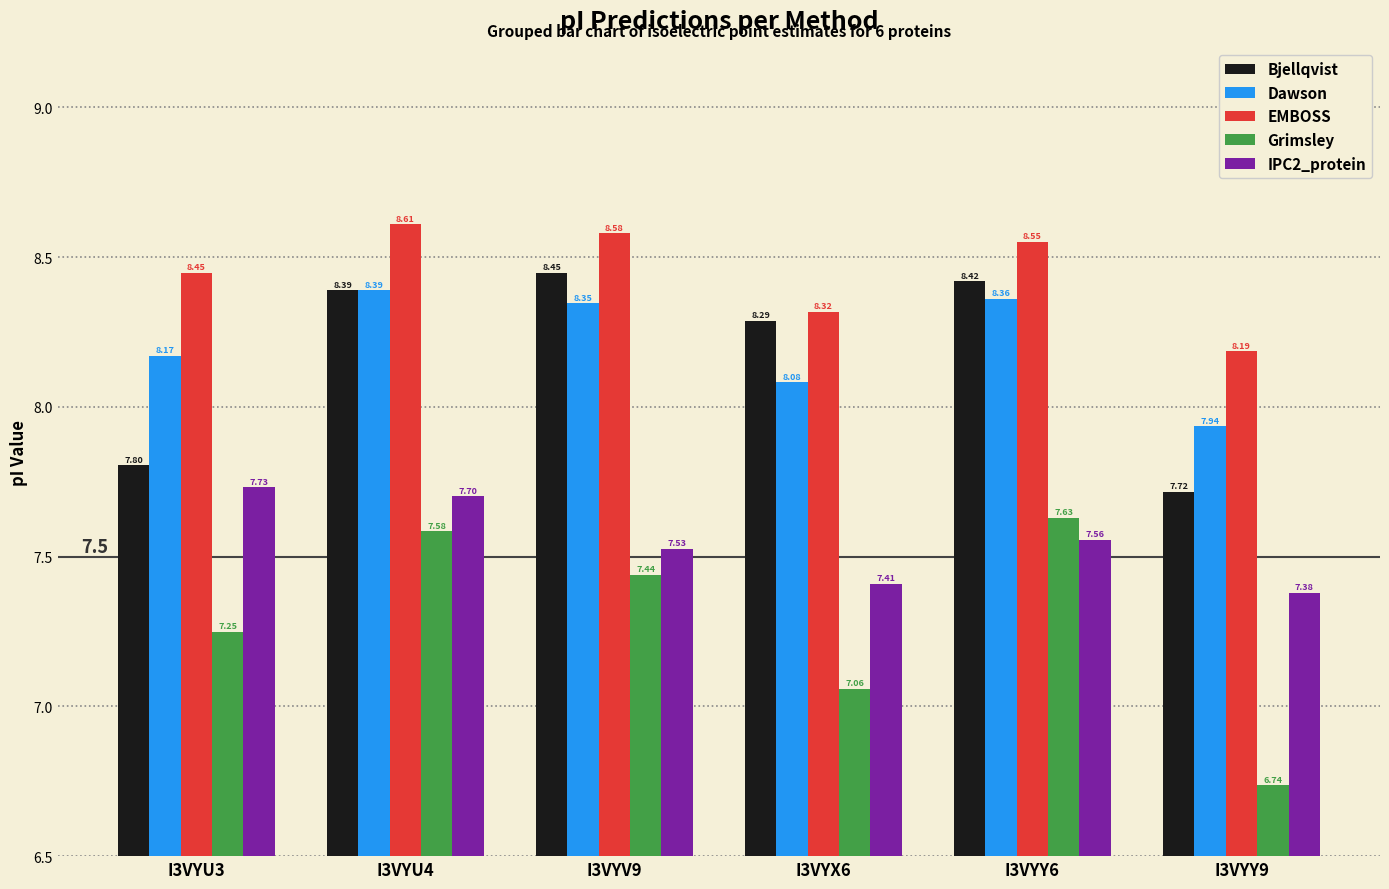

What position from the left is I3VYY6?

5